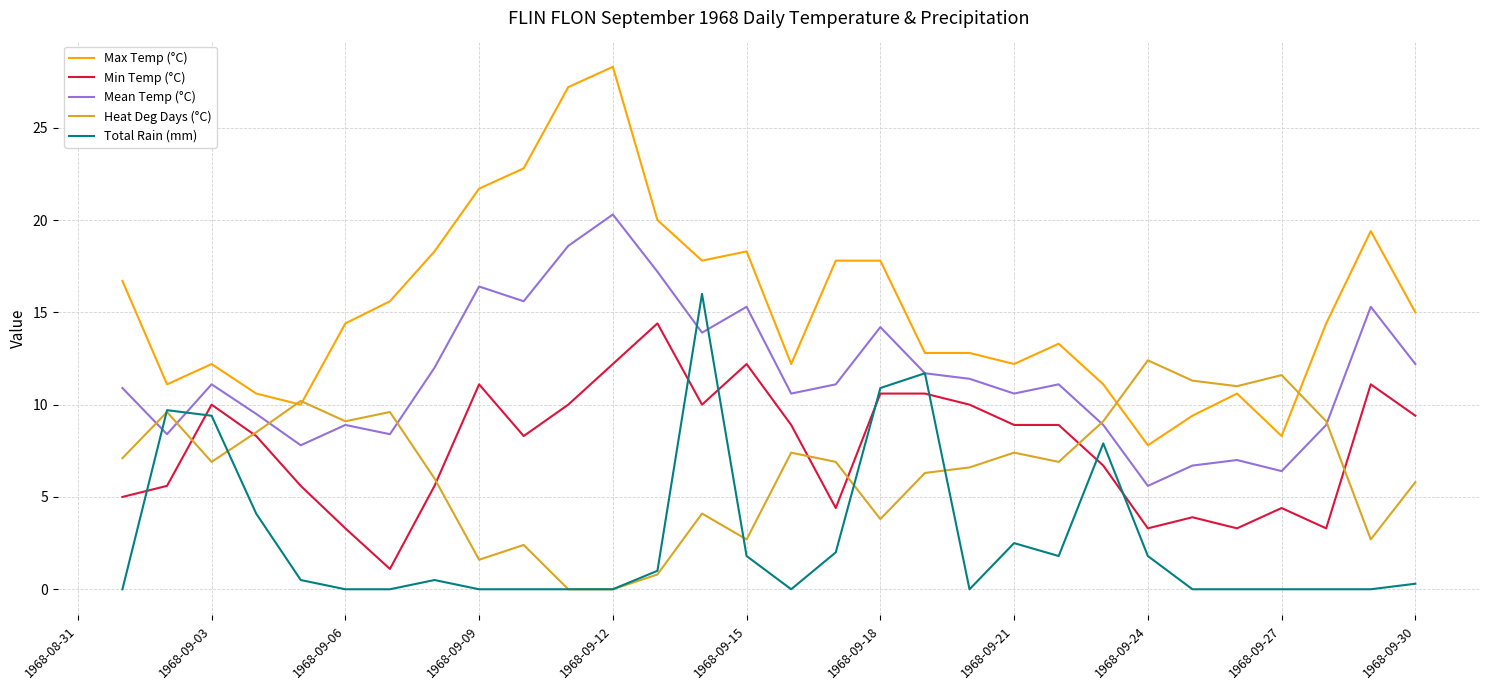

Rank the series by their maximum value, from highest to lowest.

Max Temp (°C), Mean Temp (°C), Total Rain (mm), Min Temp (°C), Heat Deg Days (°C)